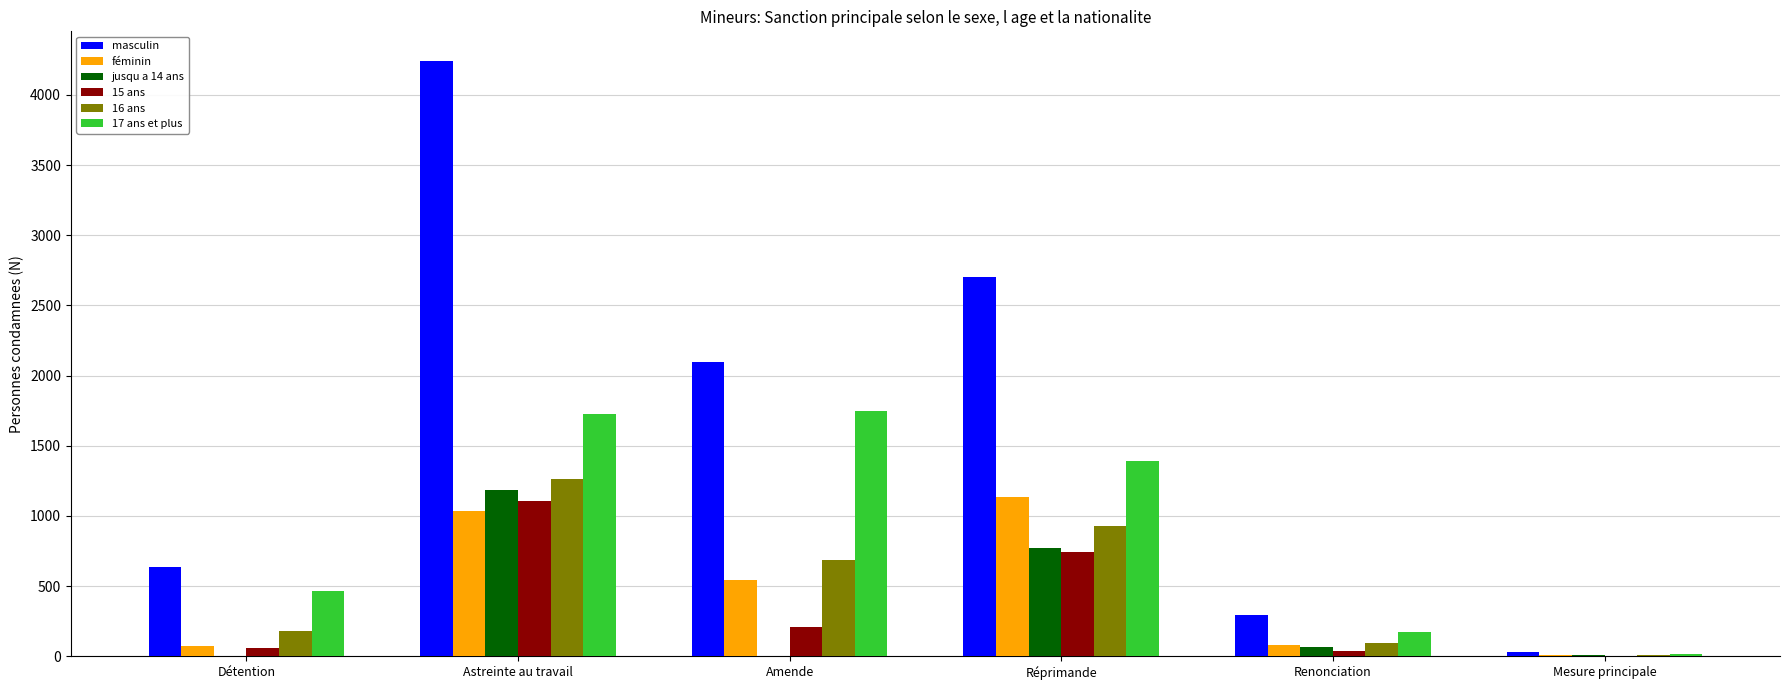

What is the spread (max minus min) of values at Réprimande?

1962